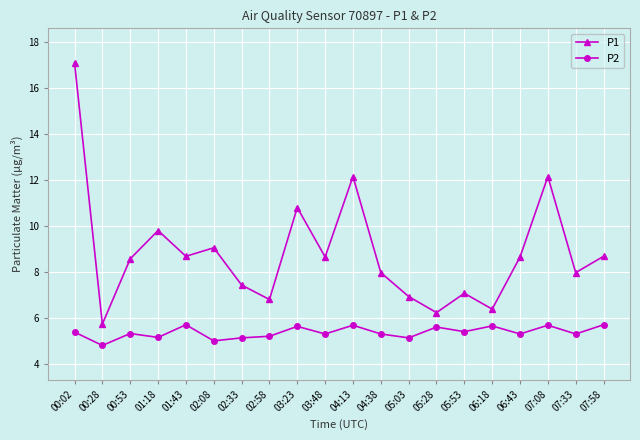

What is the label of the 20th point from the left?

07:58